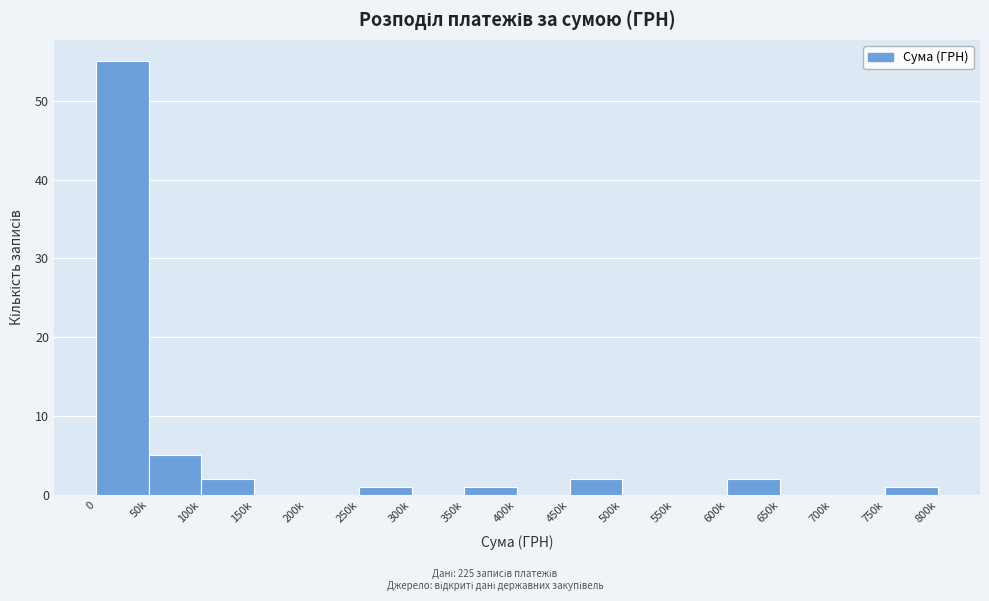

Reading right to left, what are all the values shown in this chart?

750k=1	700k=0	650k=0	600k=2	550k=0	500k=0	450k=2	400k=0	350k=1	300k=0	250k=1	200k=0	150k=0	100k=2	50k=5	0=55